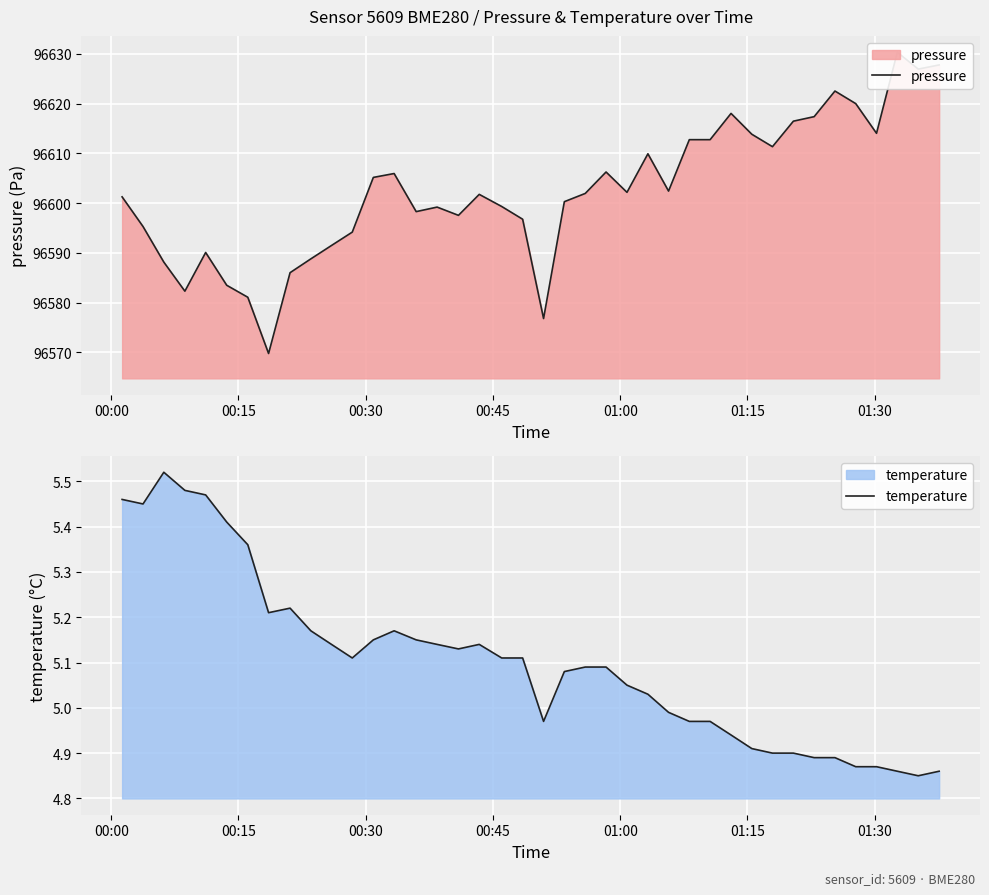

What is the minimum value for temperature?

4.8